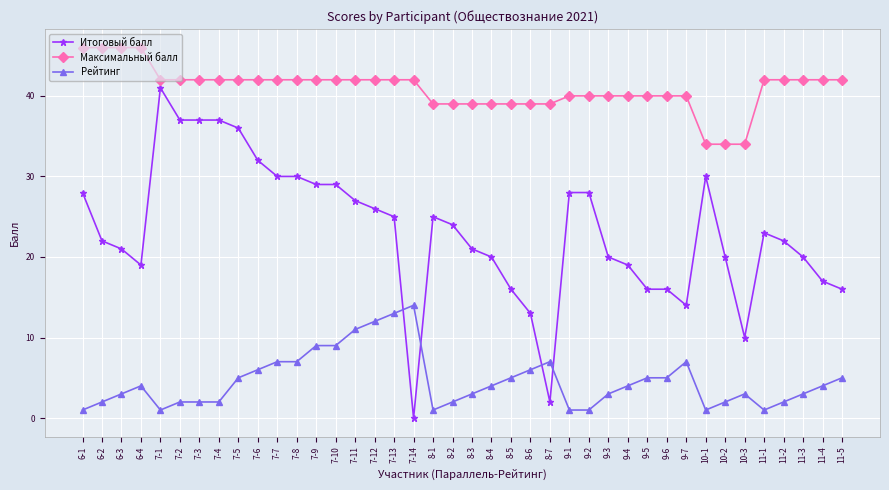

What is the greatest value displayed?

46